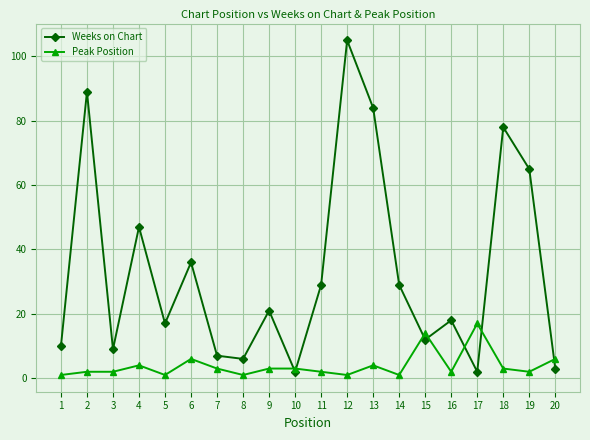

The value of Weeks on Chart at 19 is 15. True or false?

False